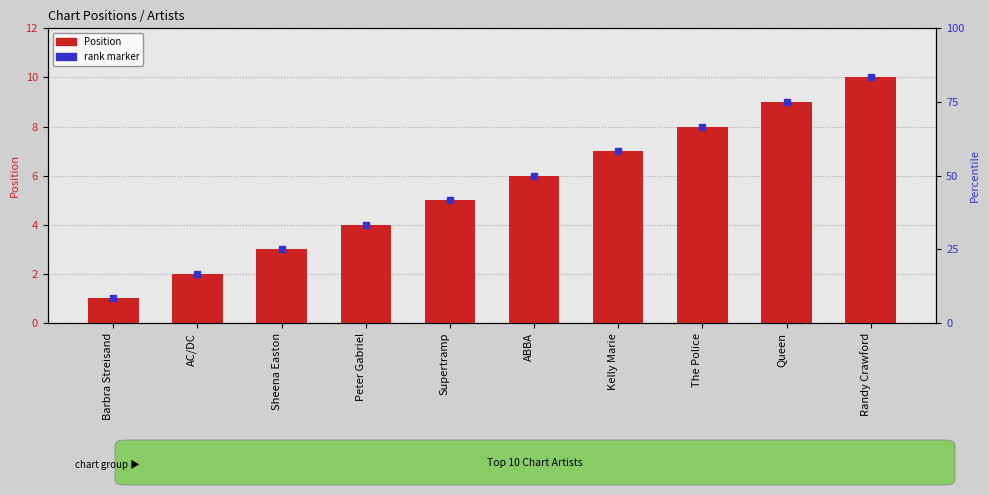

At which category does the chart reach its minimum across all series?

Barbra Streisand